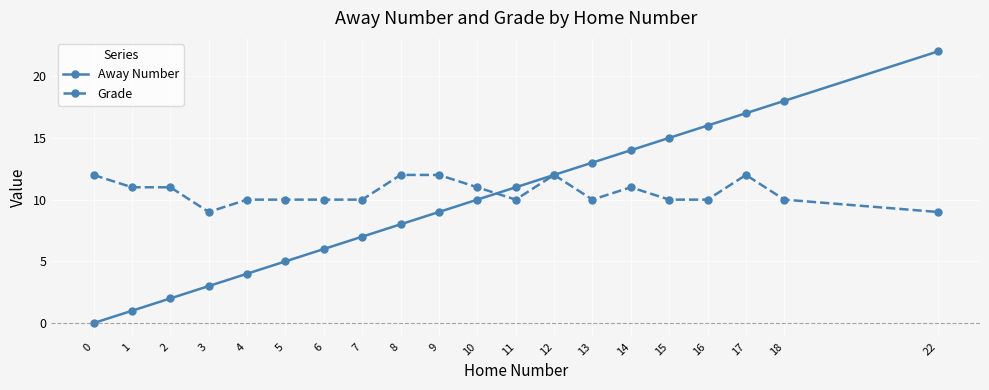

Rank the series at 17 from highest to lowest value.

Away Number, Grade